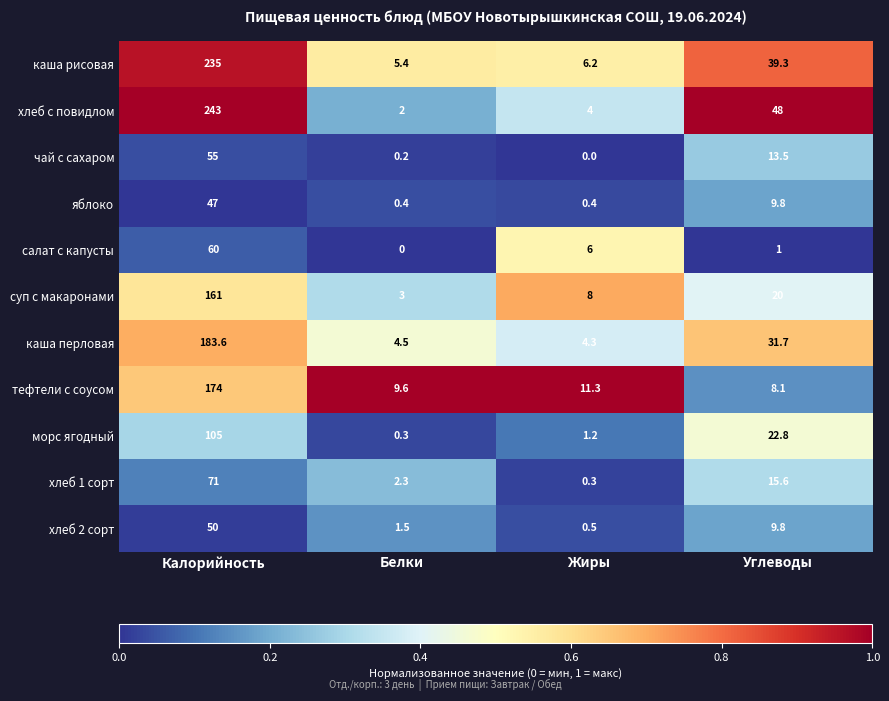

At which label does салат с капусты first exceed 6?

Калорийность